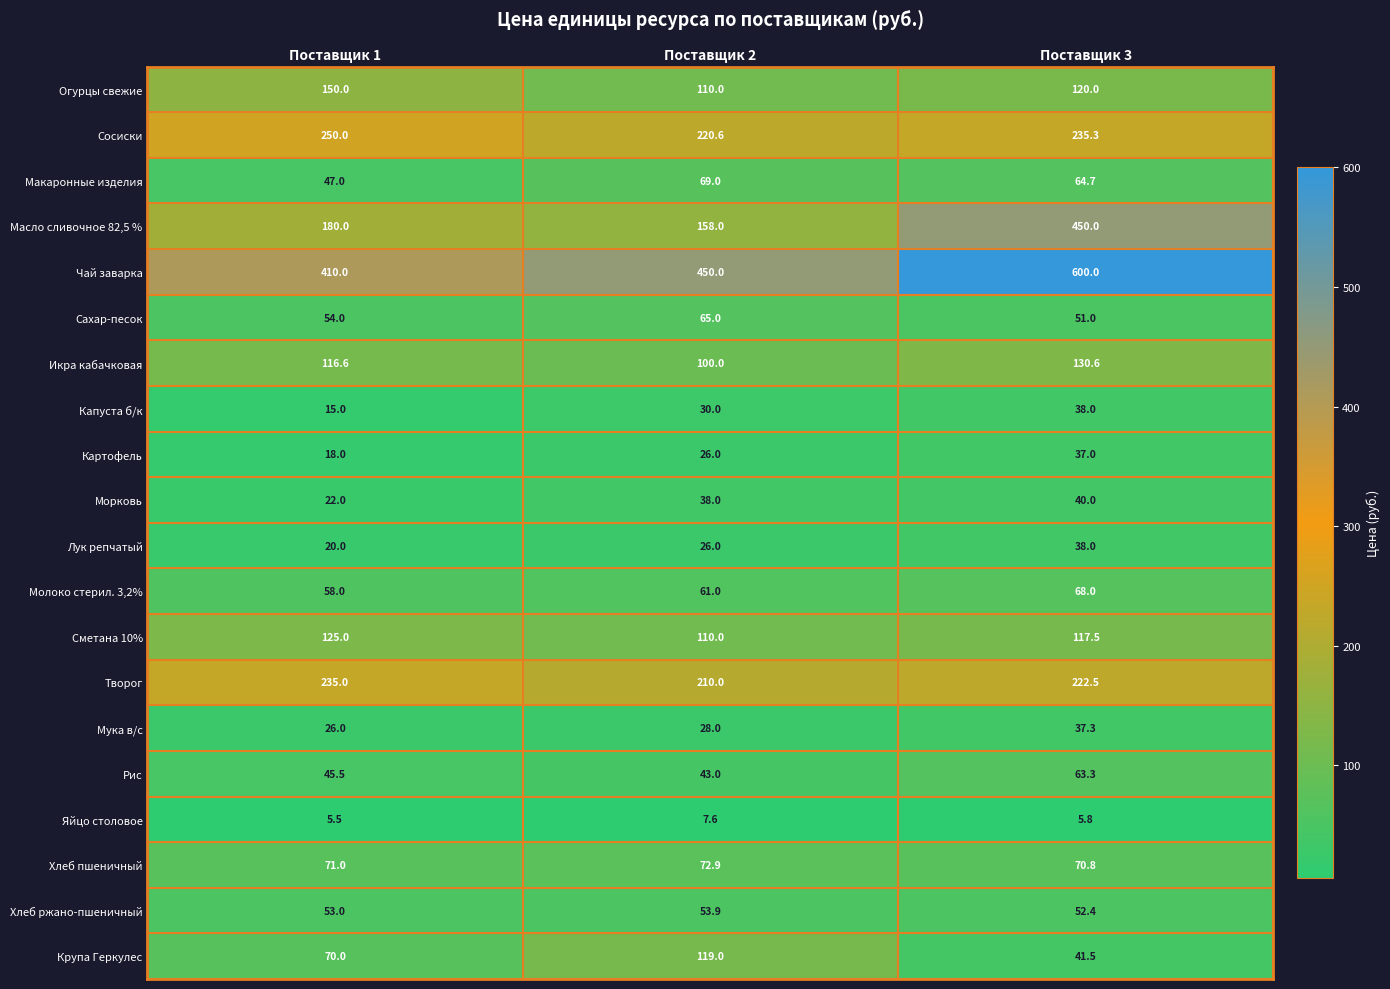

Is it true that Молоко стерил. 3,2% equals 89.9 at Поставщик 1?

False